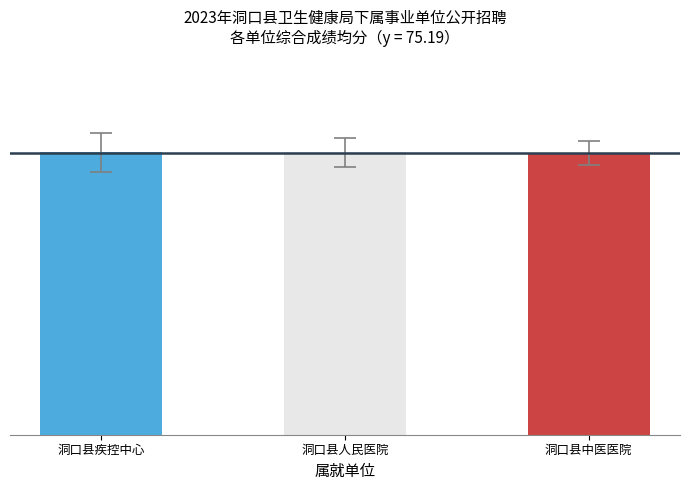

True or false: the data shows 75.3 at 洞口县疾控中心.

True